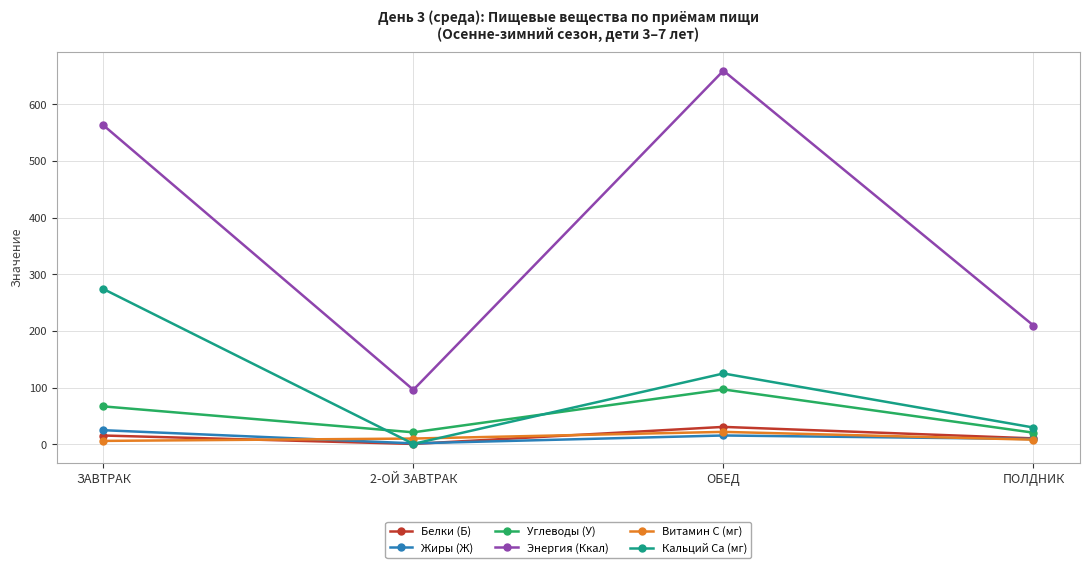

True or false: Углеводы (У) and Энергия (Ккал) intersect in this chart.

False